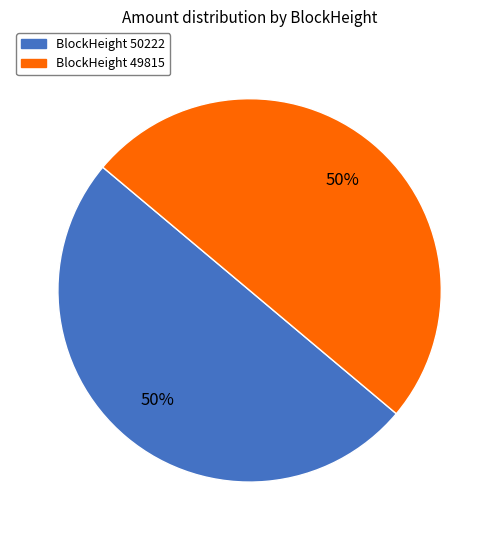

Count the number of slices in the pie.

2